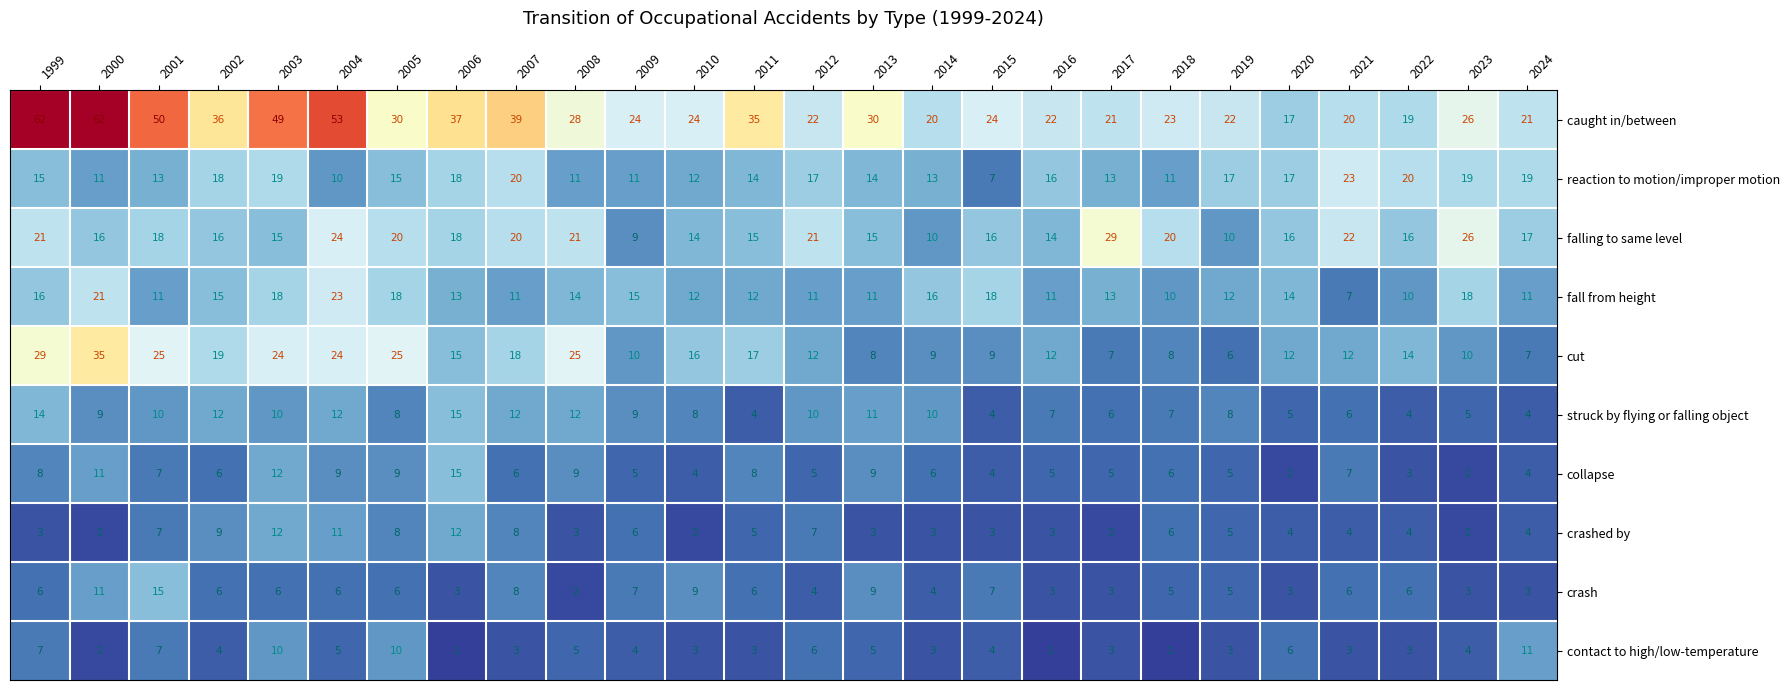

What is the spread (max minus min) of values at 2012?

18